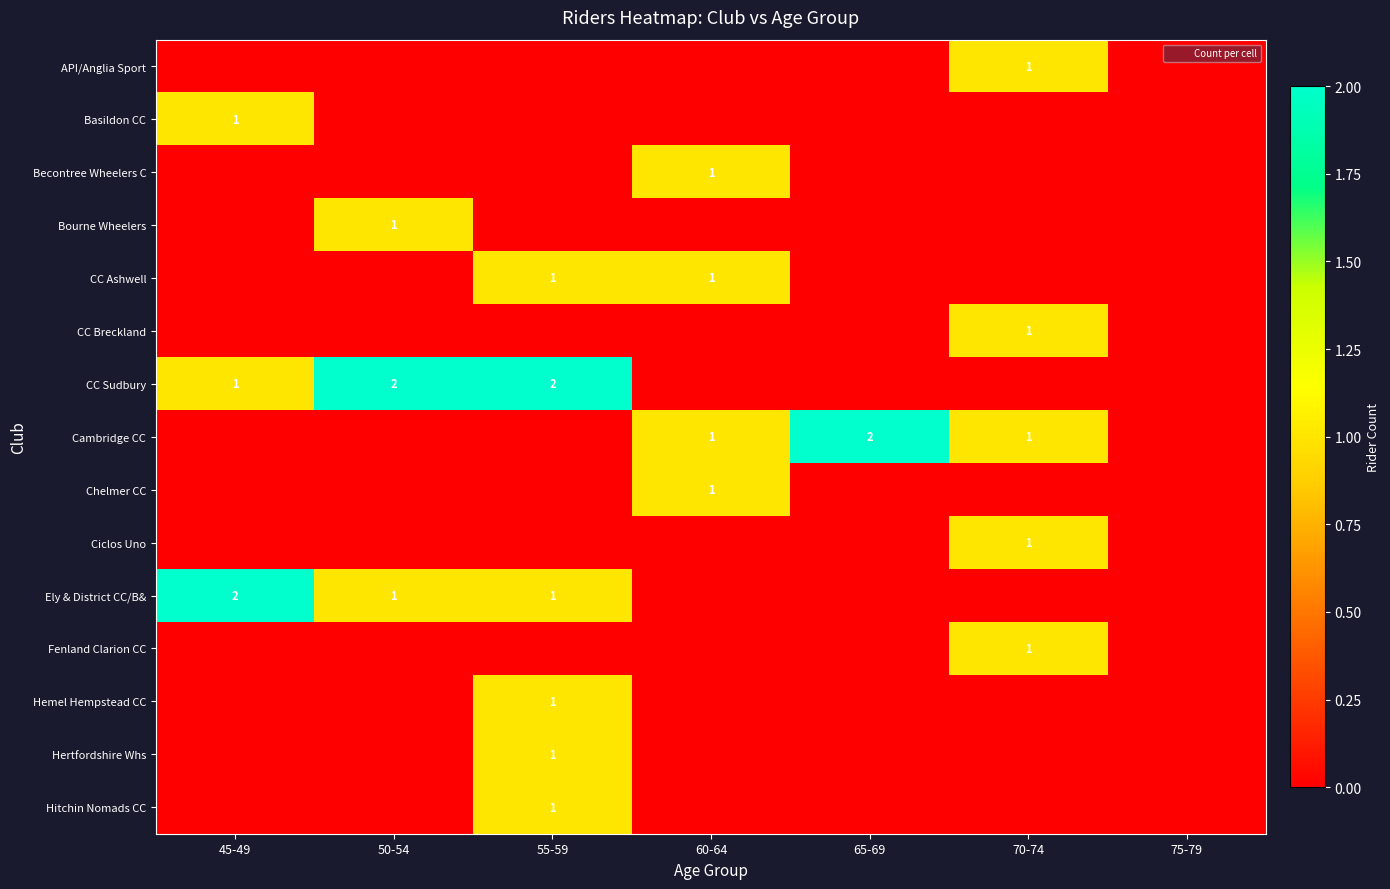

List the labels in order of row_2 value, smallest first.

45-49, 50-54, 55-59, 65-69, 70-74, 75-79, 60-64